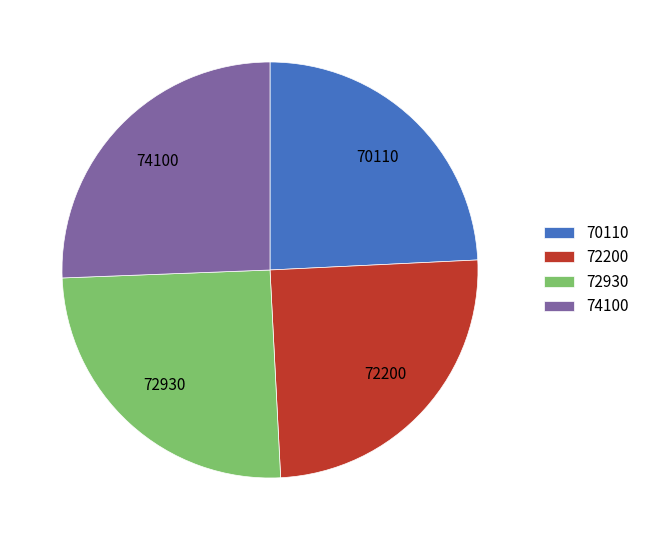

True or false: 74100 accounts for 26% of the total.

True